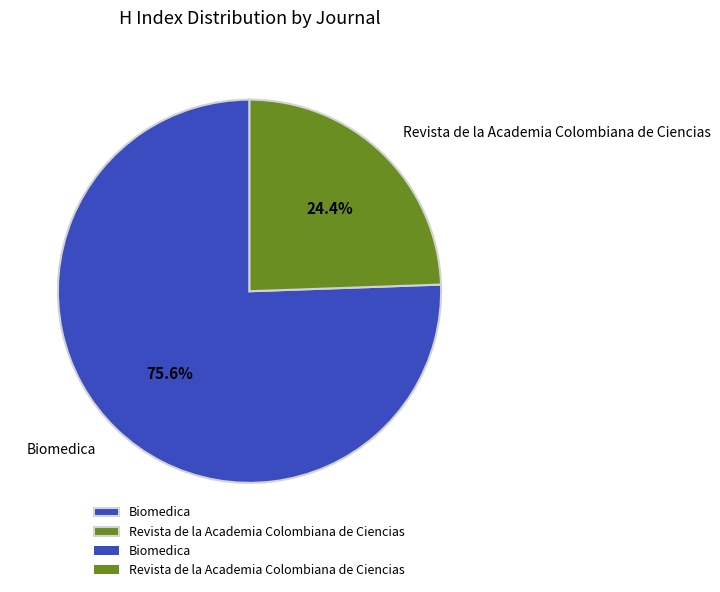

How many segments does this pie chart have?

2